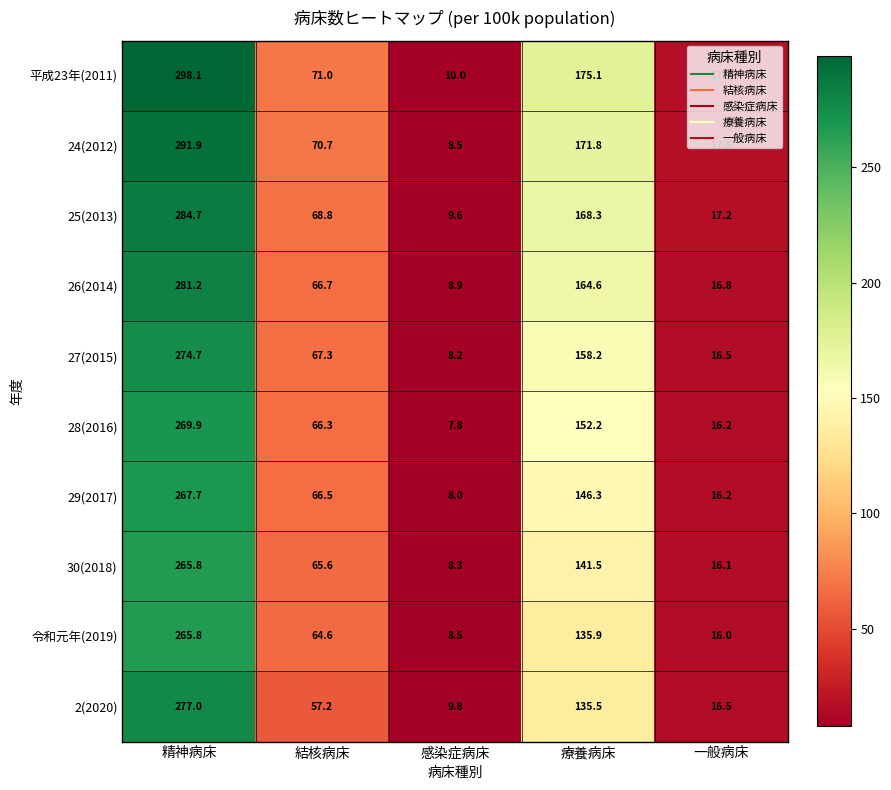

Count the number of categories in the chart.

5